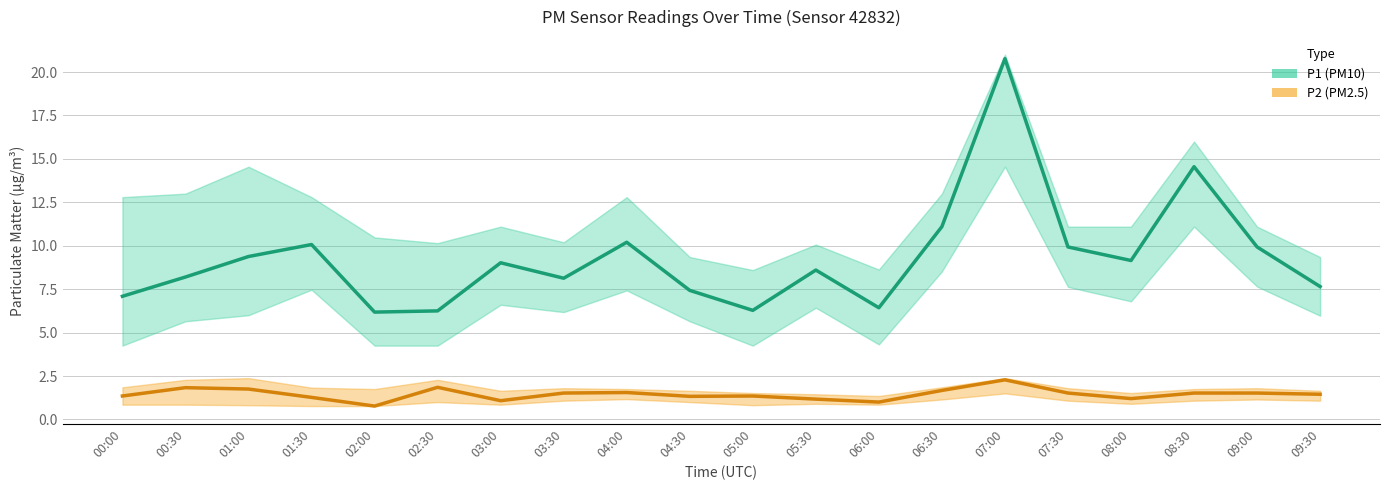

What is the minimum value shown in the chart?

0.8